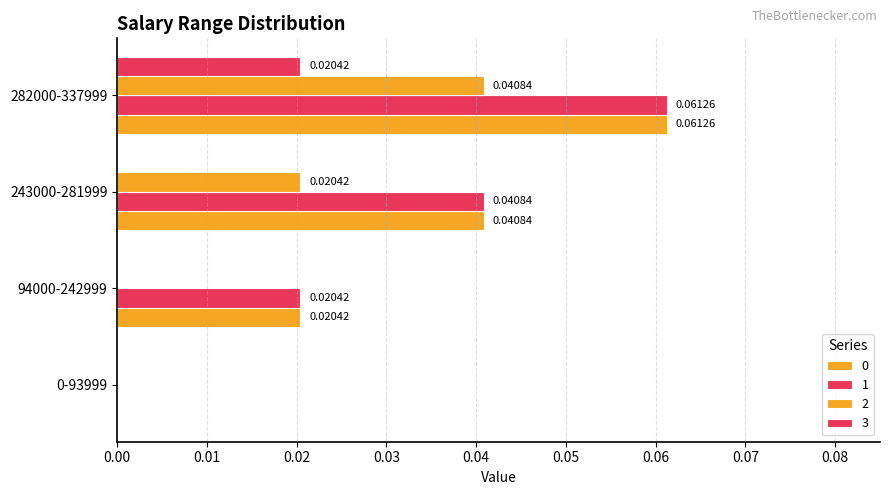

What is the label of the 2nd bar from the left?

94000-242999